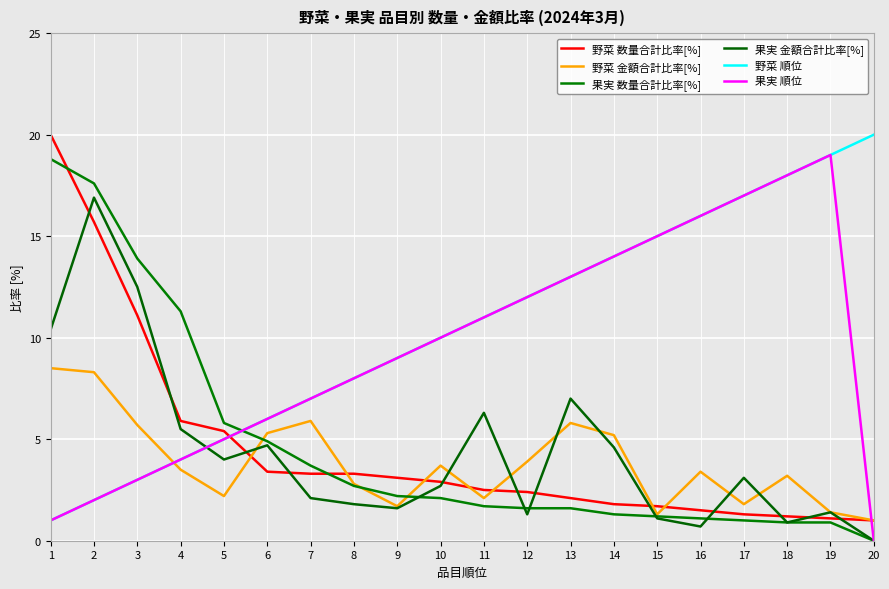

Does the chart display data point markers on the line(s)?

No